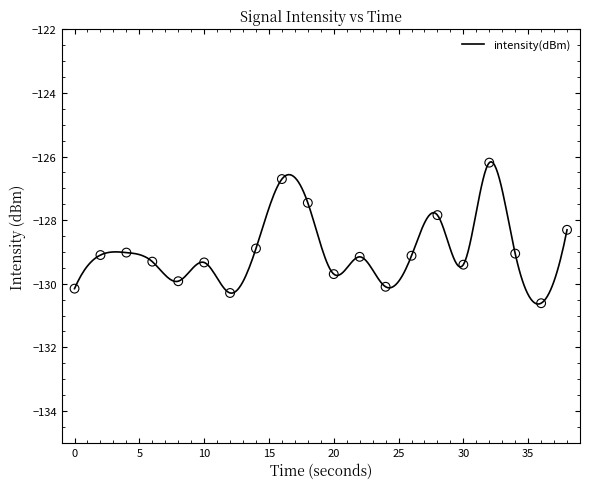

Which has a higher value, 24 or 20?

20